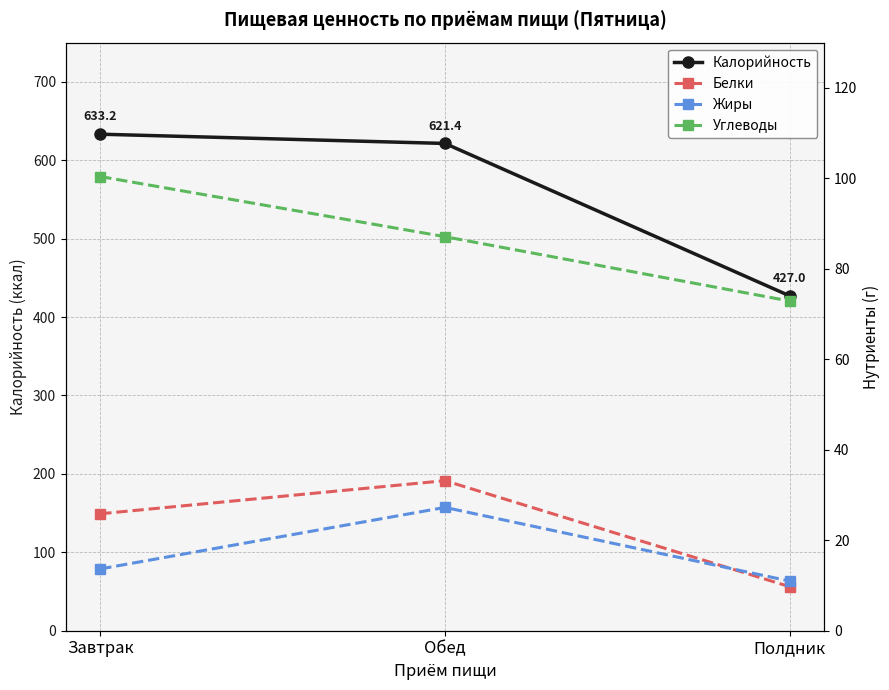

What is the value of the Белки point at the 3rd from the left?

9.7